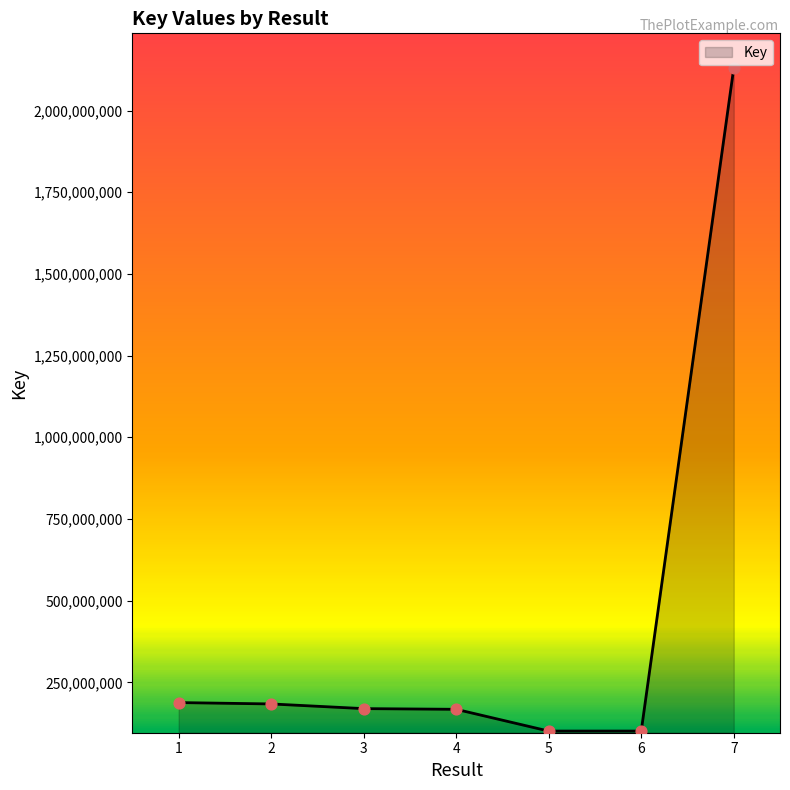

Which has a higher value, 7 or 6?

7